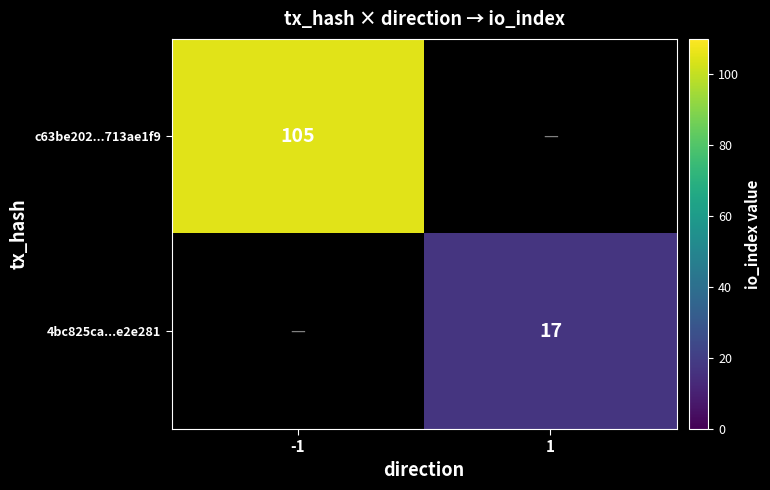

The value of c63be202...713ae1f9 at -1 is 105. True or false?

True